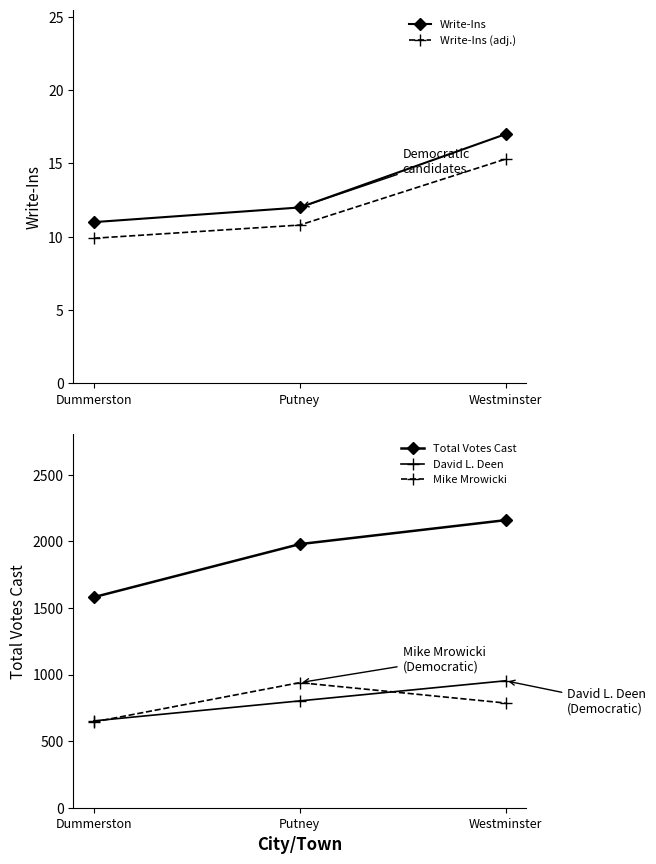

Is it true that Total Votes Cast equals 1979.0 at Putney?

True